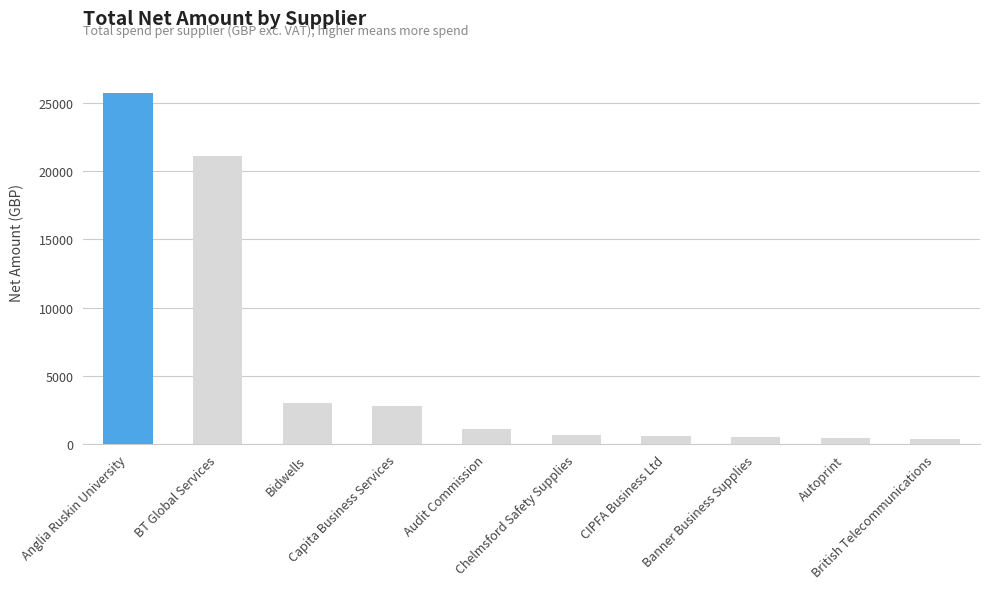

True or false: the data shows 25712.0 at Anglia Ruskin University.

True